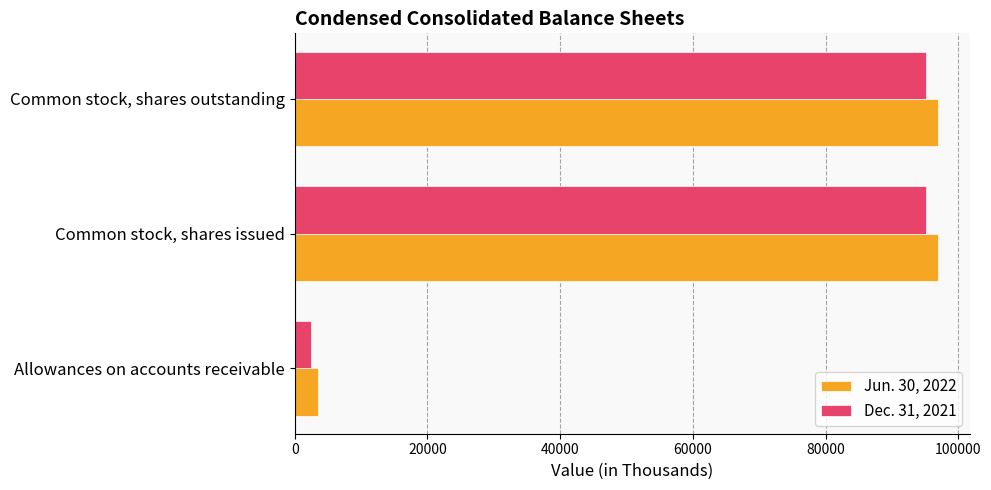

What is the average value of the Jun. 30, 2022 series?

65789